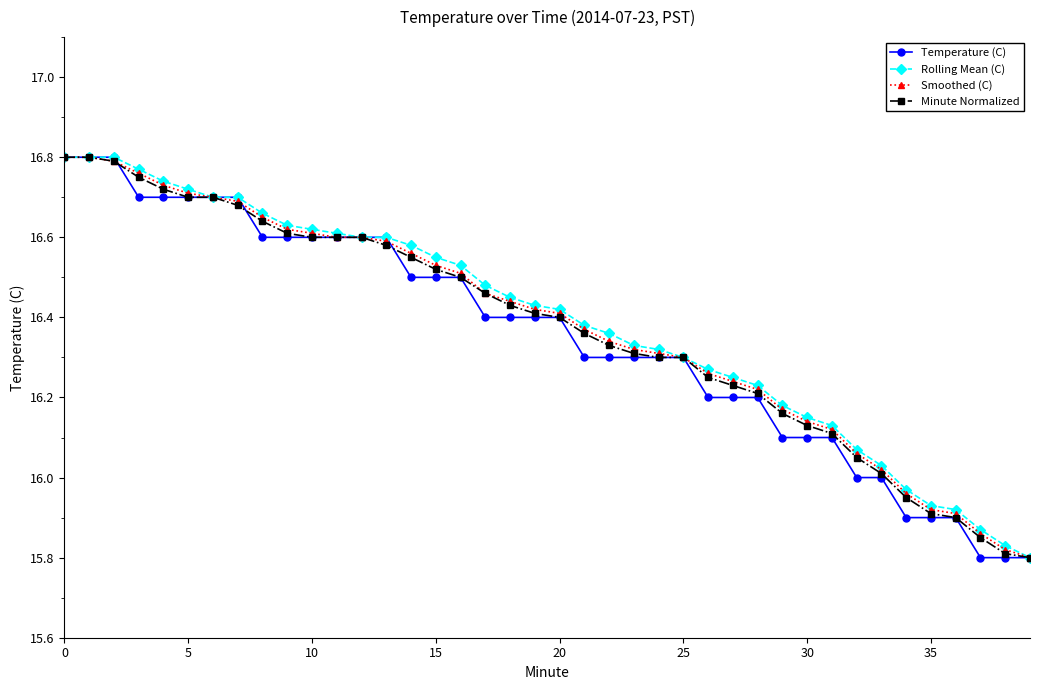

Which series has the widest spread of values?

Temperature (C)